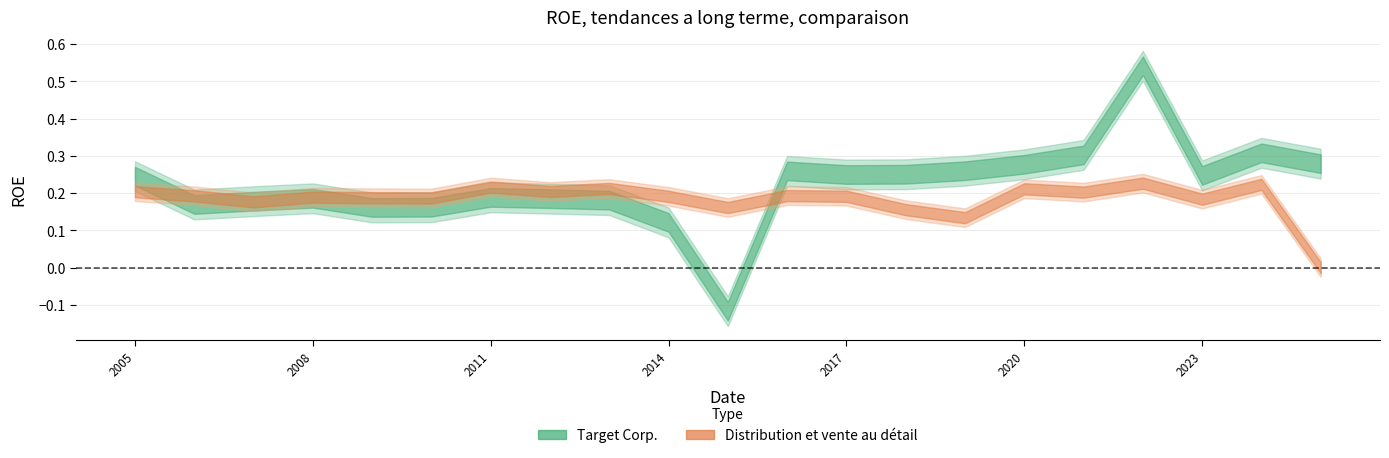

What is the value of the Distribution et vente au detail point at the 16th from the left?

0.2